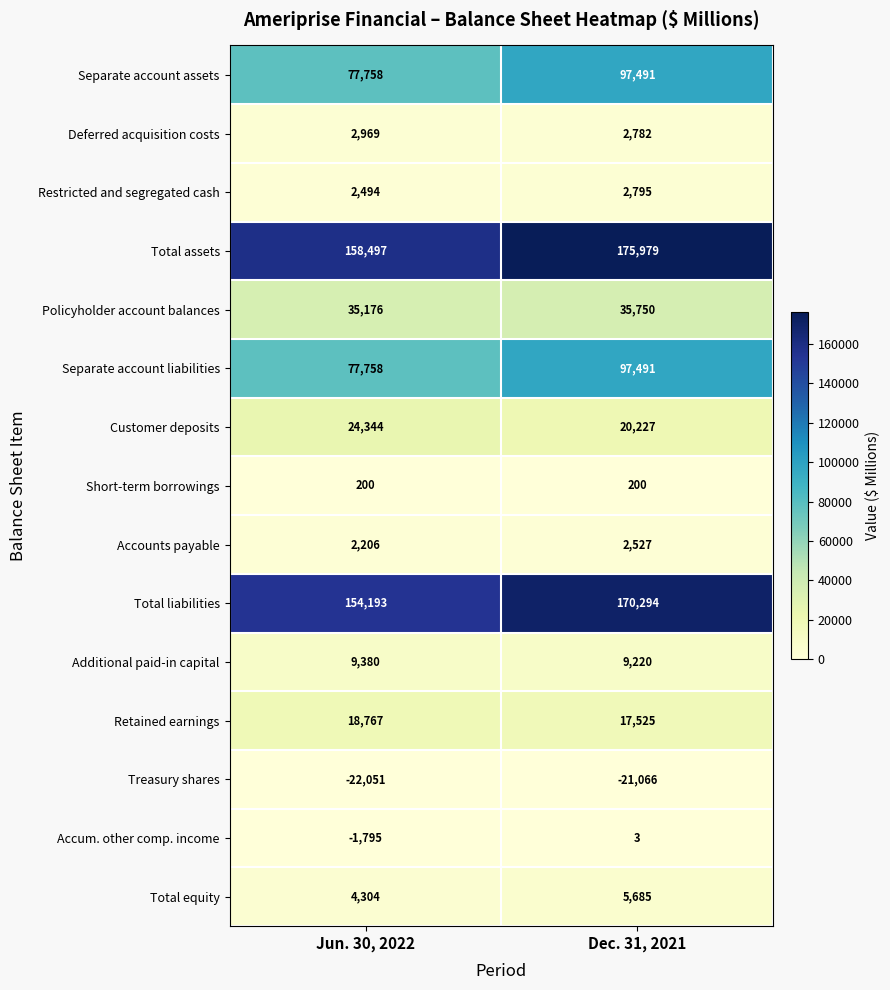

What is the sum of all Short-term borrowings values?

400